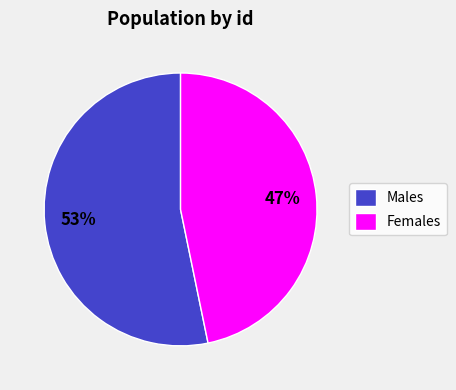

To the nearest percent, what percentage of the pie is Males?

53%